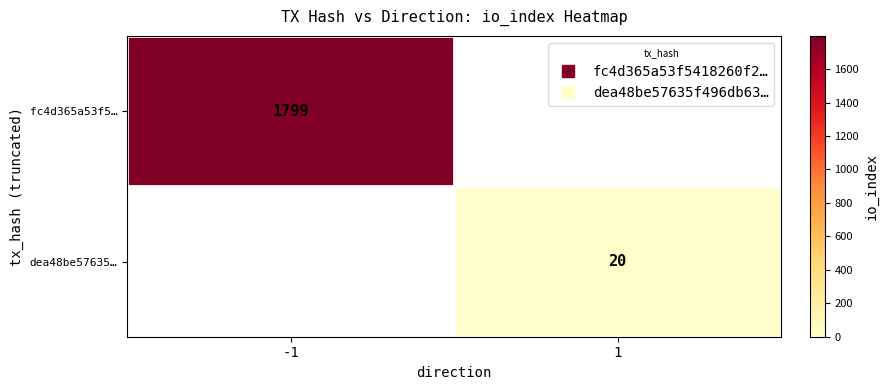

At how many categories does at least one series exceed 885?

1